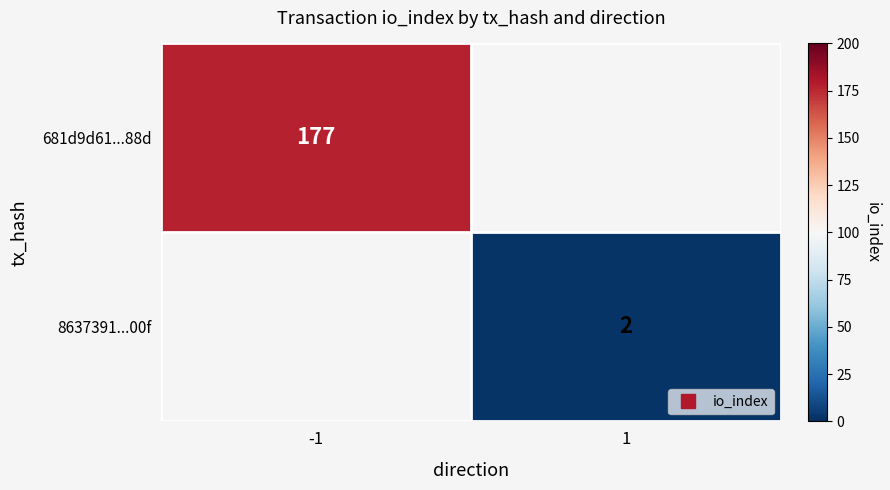

At 1, list the series in order from largest to smallest.

681d9d61...88d, 8637391...00f